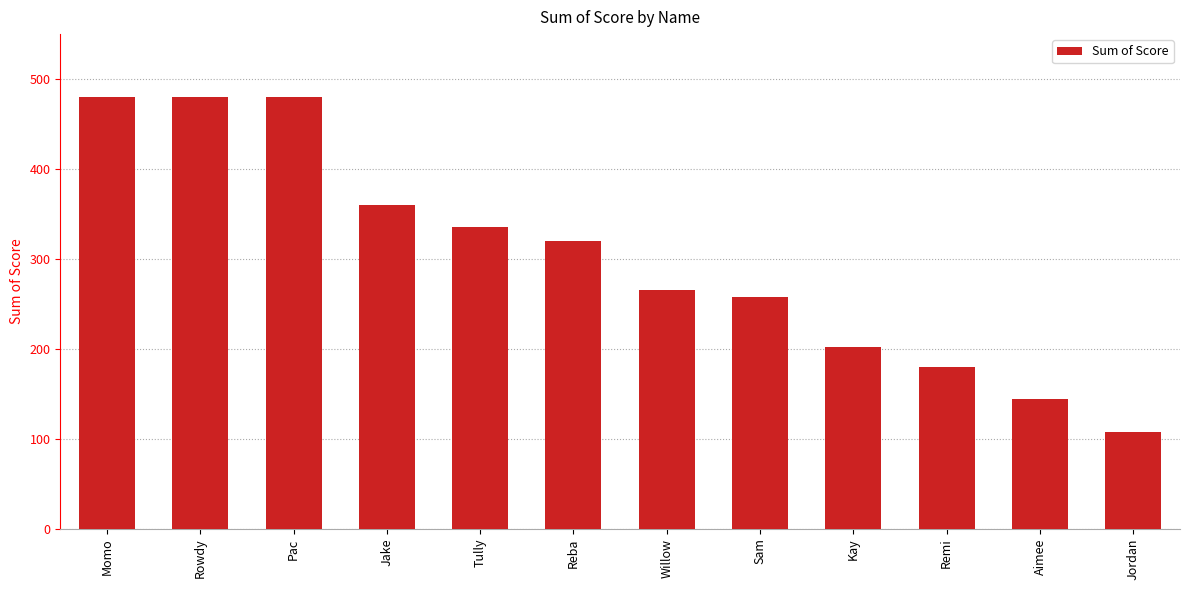

What is the change in value from Jake to Willow?

-94